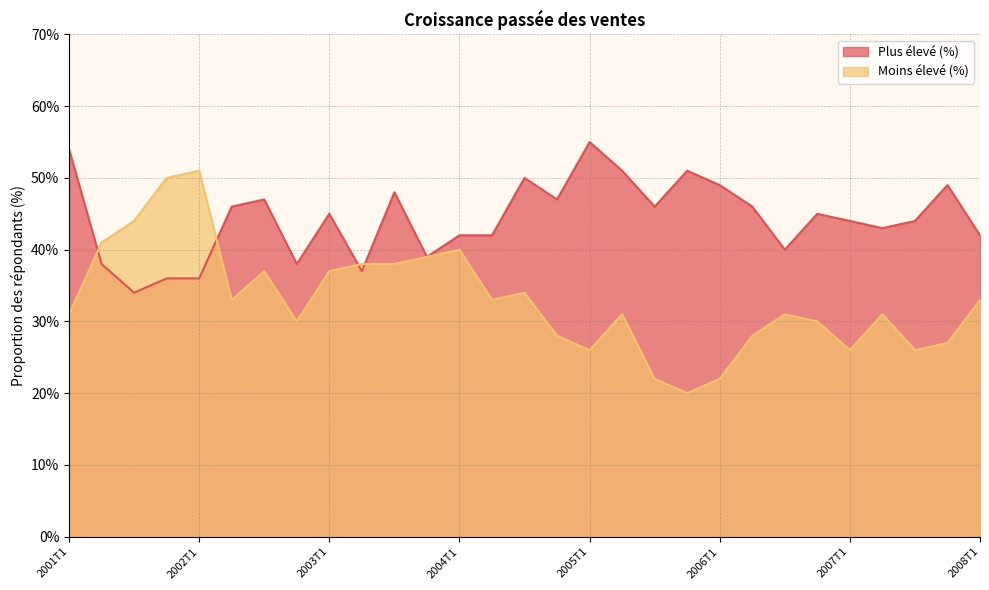

True or false: Moins élevé (%) and Plus élevé (%) cross at least once.

True